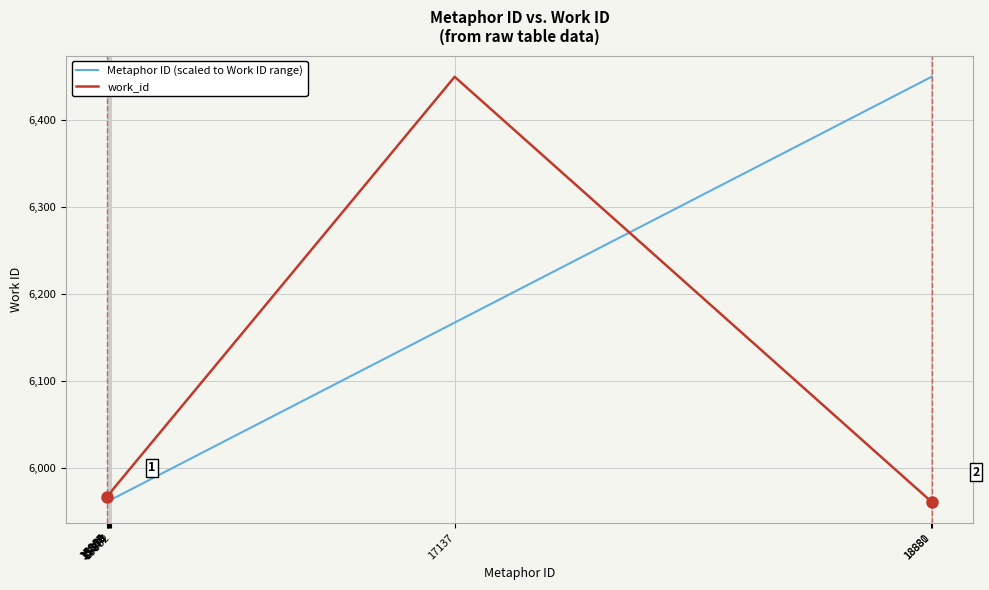

Rank the series by their average value, from highest to lowest.

Metaphor ID (scaled to Work ID range), work_id